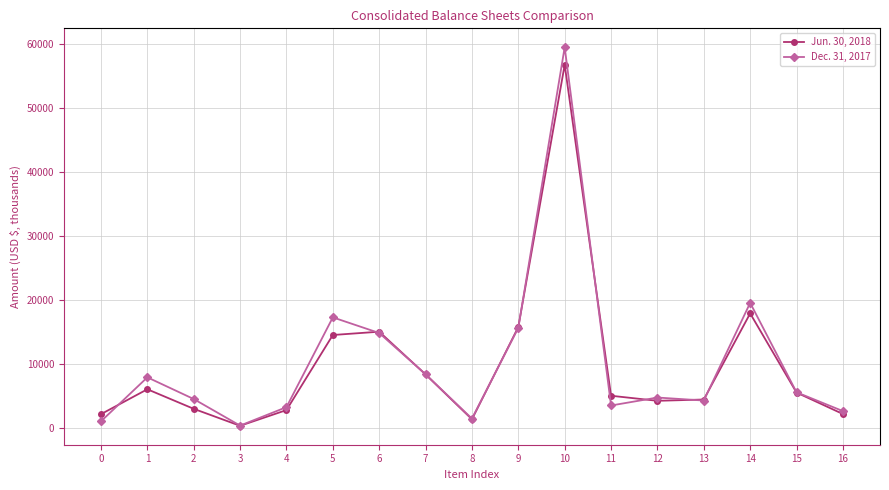

Does the chart display data point markers on the line(s)?

Yes